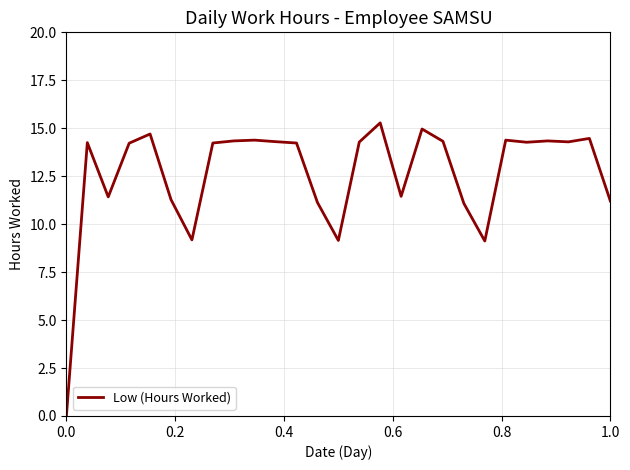

What is the difference between the maximum and minimum values?

15.3